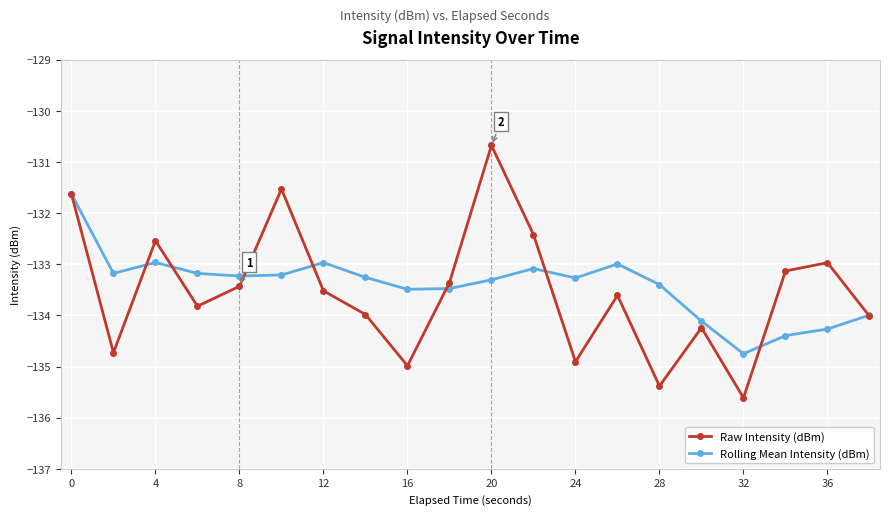

Rank the series by their maximum value, from lowest to highest.

Rolling Mean Intensity (dBm), Raw Intensity (dBm)